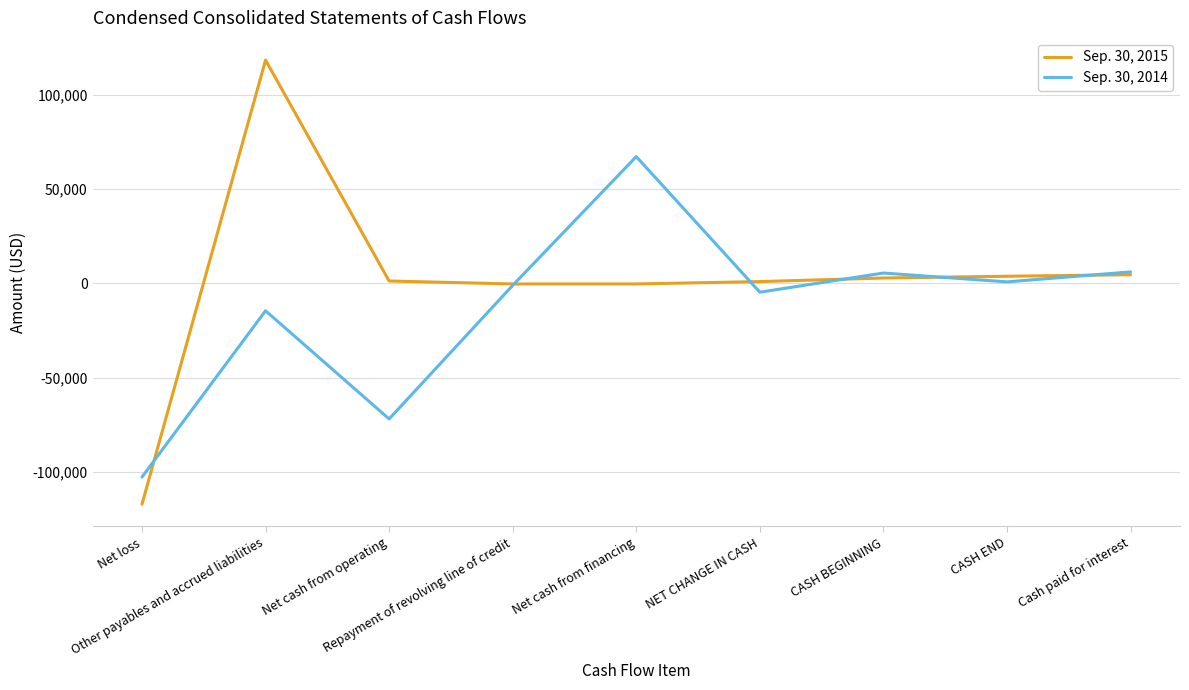

Is the value of Sep. 30, 2014 at Net cash from operating greater than the value of Sep. 30, 2015 at Repayment of revolving line of credit?

No